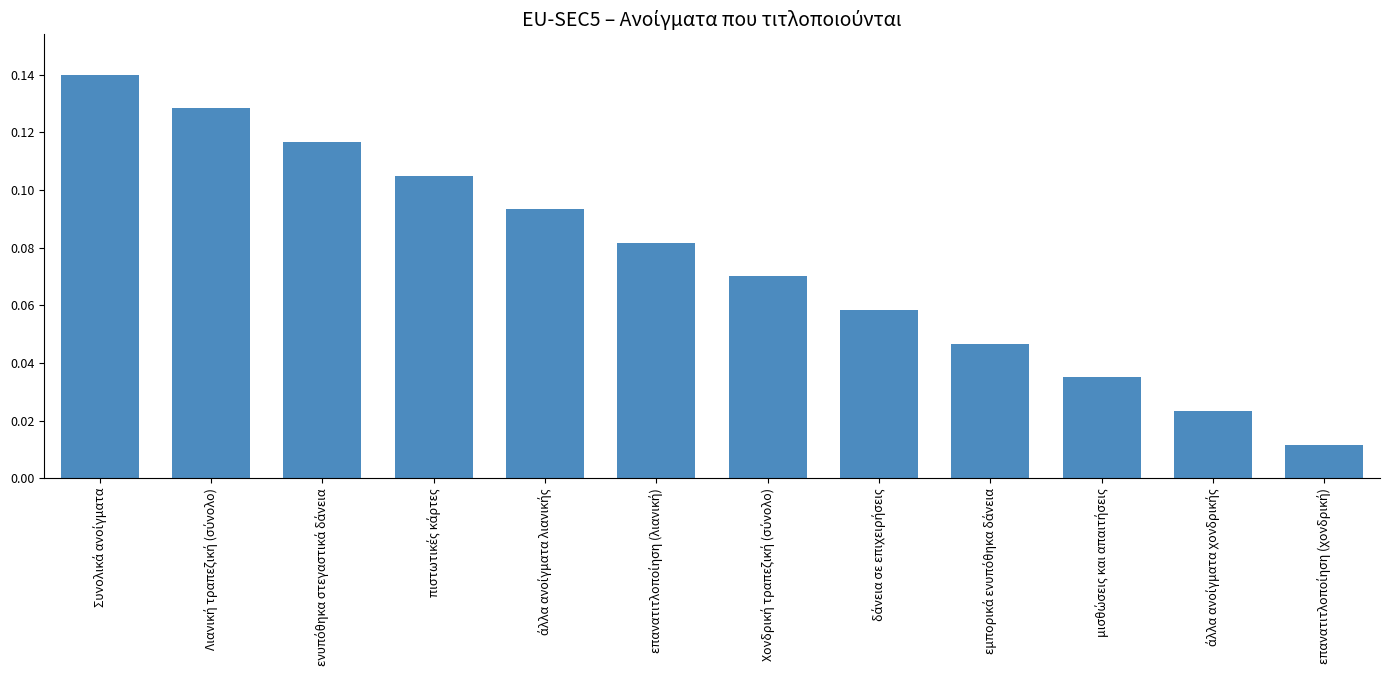

Does the chart contain any negative values?

No